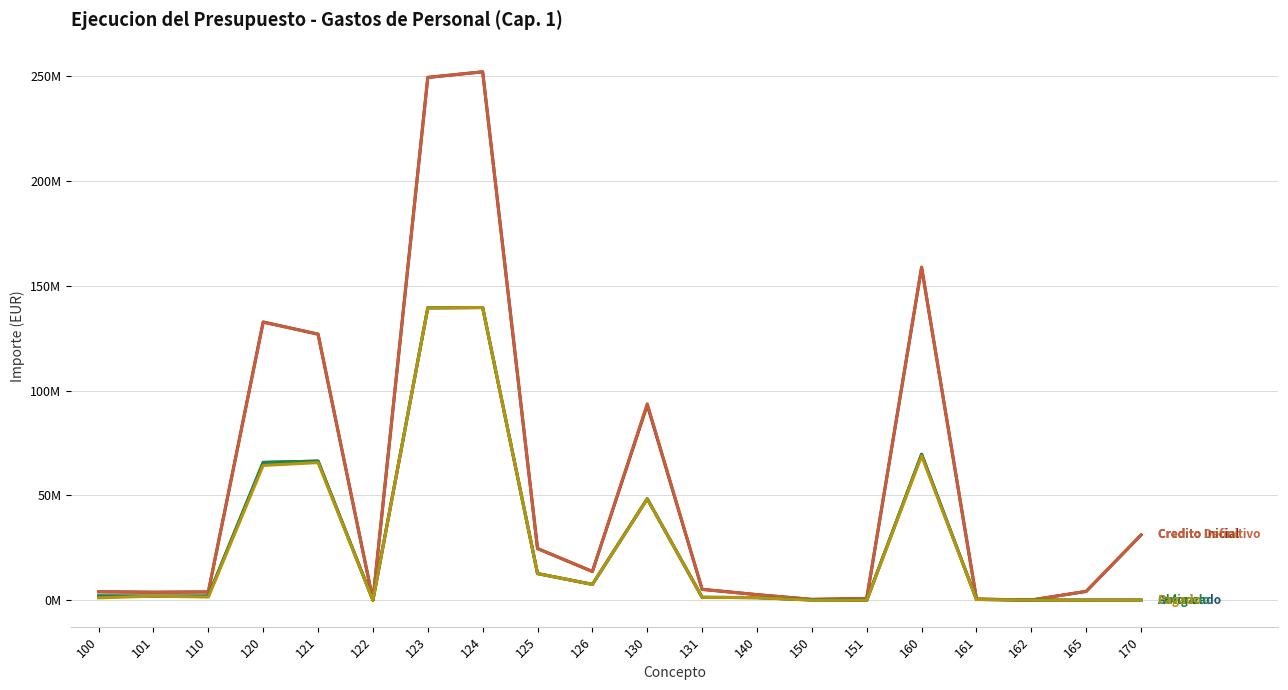

Is it true that Credito Definitivo equals 80830.4 at 122?

False